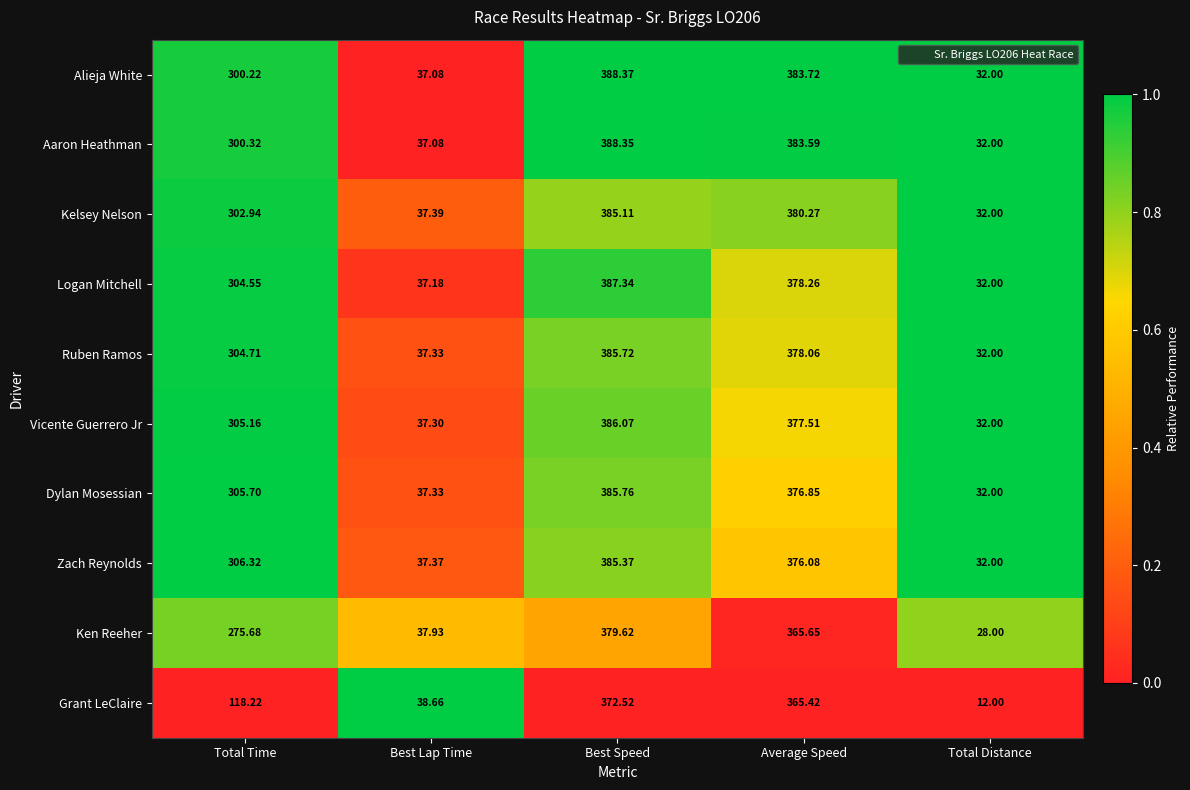

Rank the categories by Alieja White value from highest to lowest.

Best Speed, Average Speed, Total Time, Best Lap Time, Total Distance